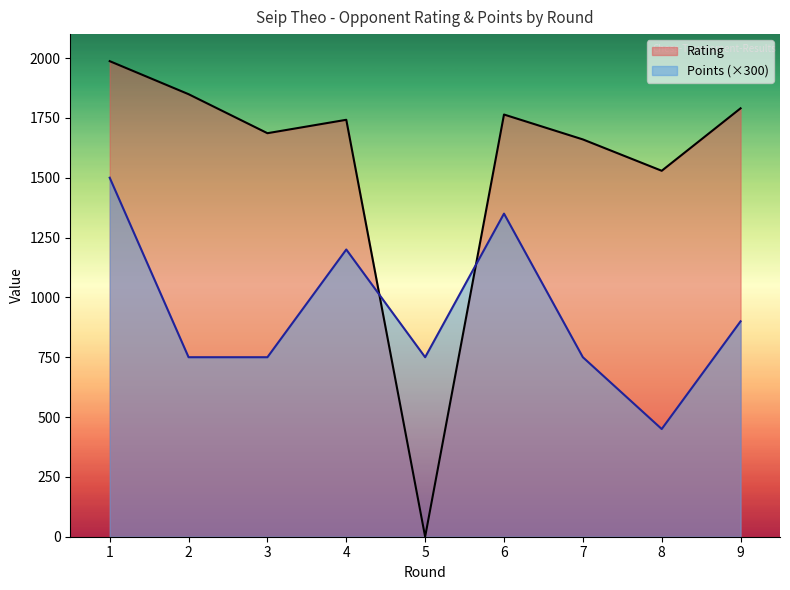

At which label does Rating first exceed 1742?

1